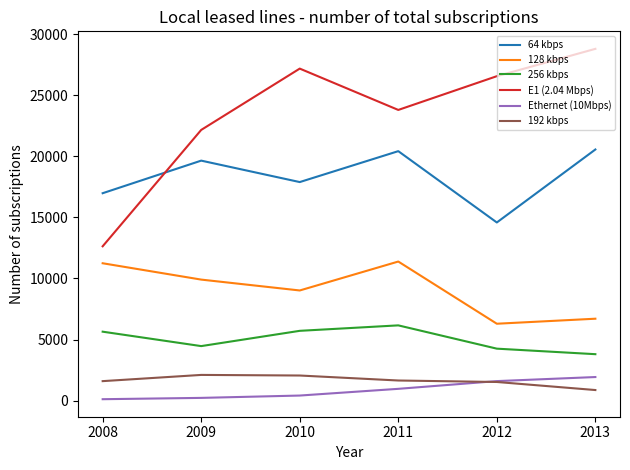

What are all the series names shown in the legend?

64 kbps, 128 kbps, 256 kbps, E1 (2.04 Mbps), Ethernet (10Mbps), 192 kbps